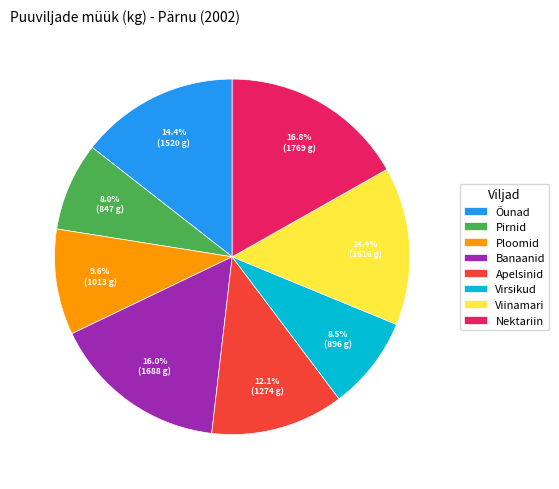

Does any single category account for the majority?

No